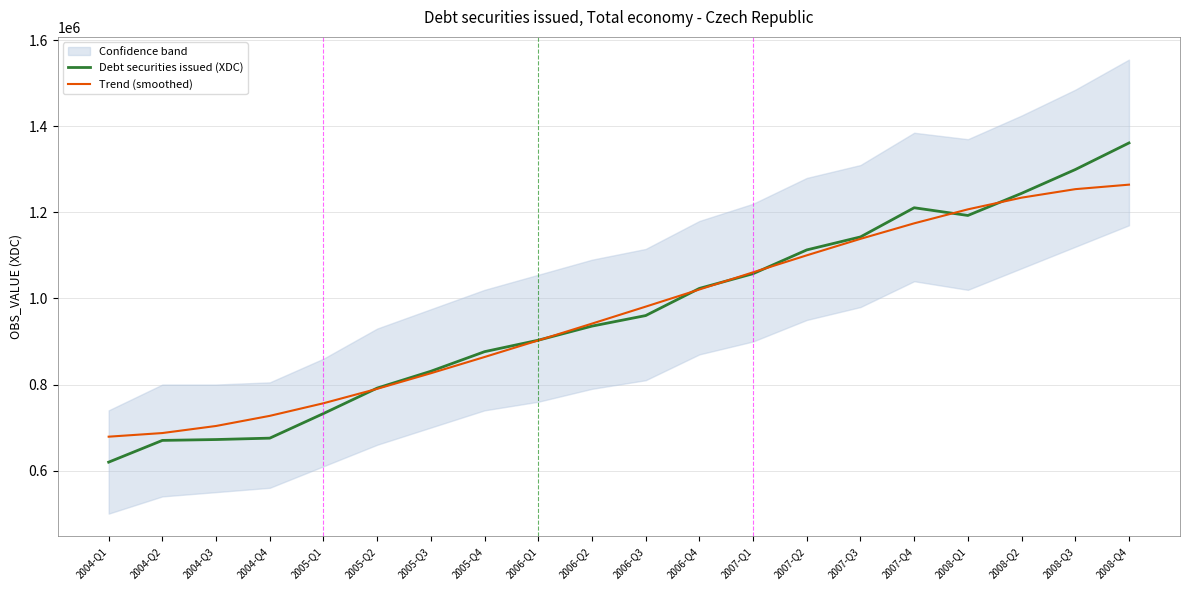

Rank the series by their maximum value, from lowest to highest.

Trend (smoothed), Debt securities issued (XDC)